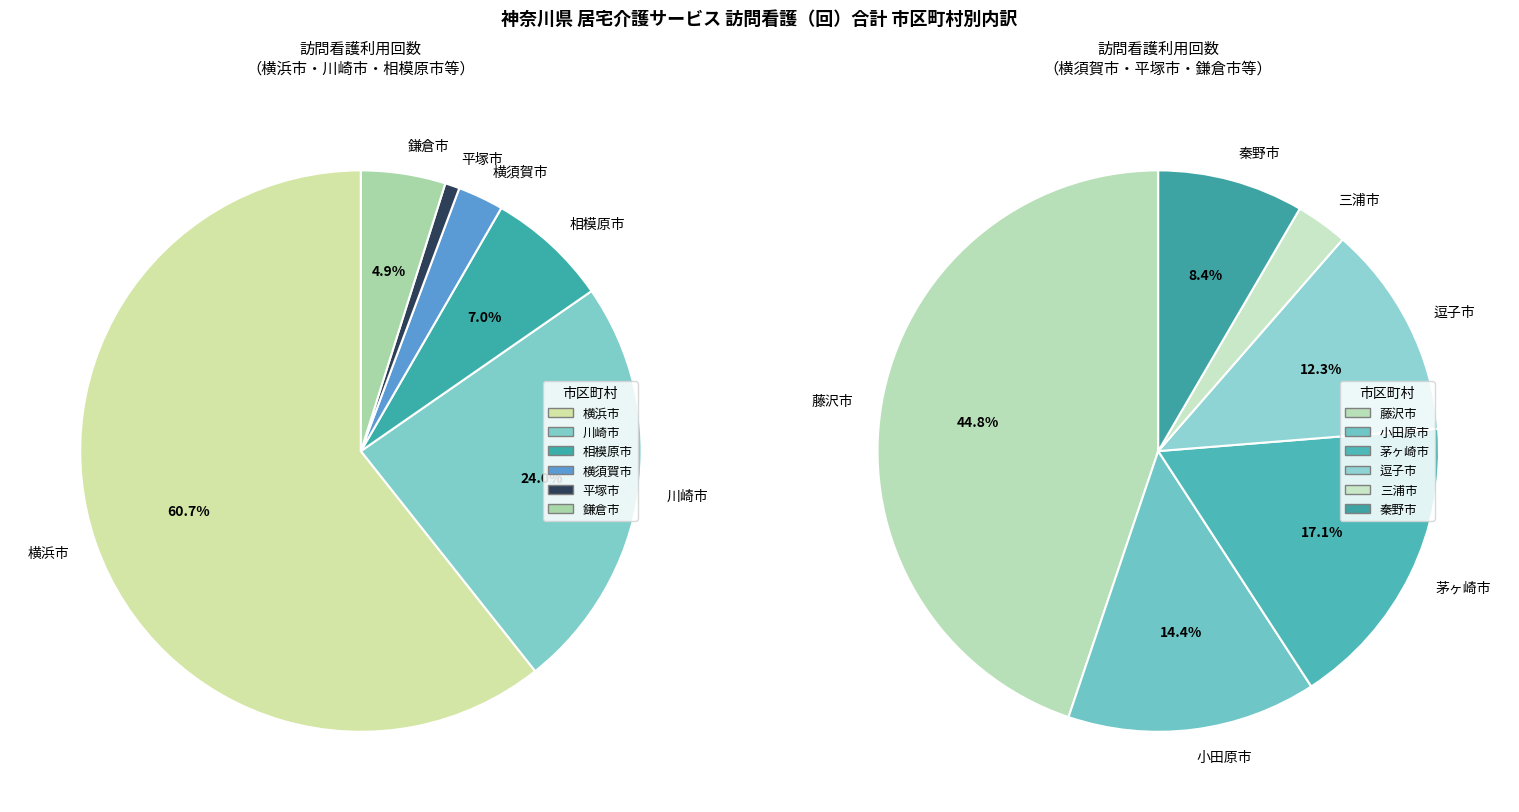

Is the sum of 平塚市 and 相模原市 greater than half?

No